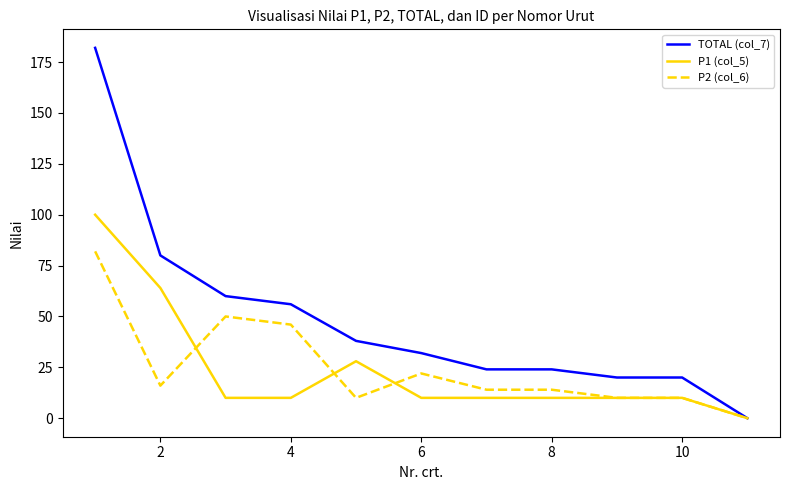

Reading left to right, extract all data points from this chart.

TOTAL (col_7): 182	80	60	56	38	32	24	24	20	20	0
P1 (col_5): 100	64	10	10	28	10	10	10	10	10	0
P2 (col_6): 82	16	50	46	10	22	14	14	10	10	0